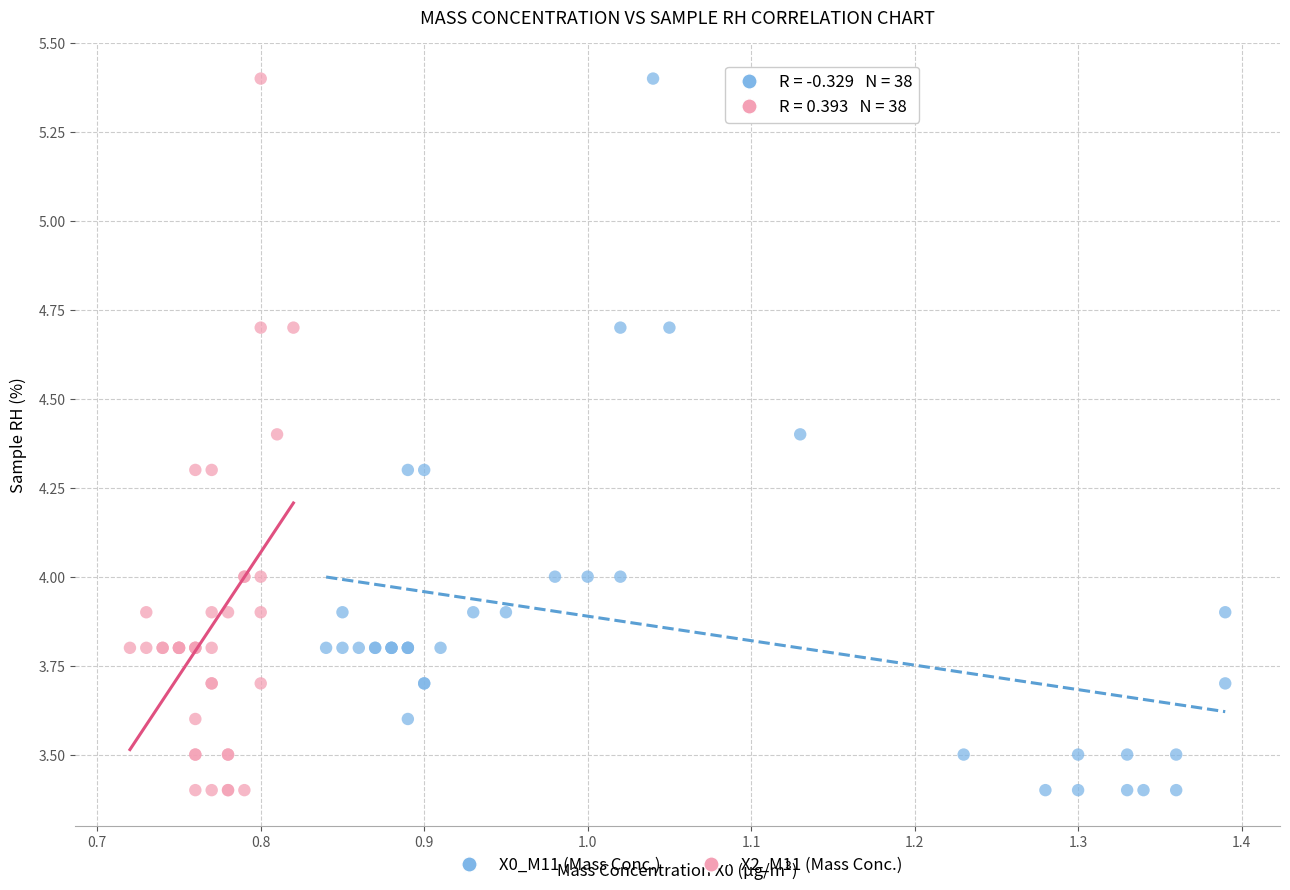

What are all the series names shown in the legend?

X0_M11 (Mass Conc.), X2_M11 (Mass Conc.)